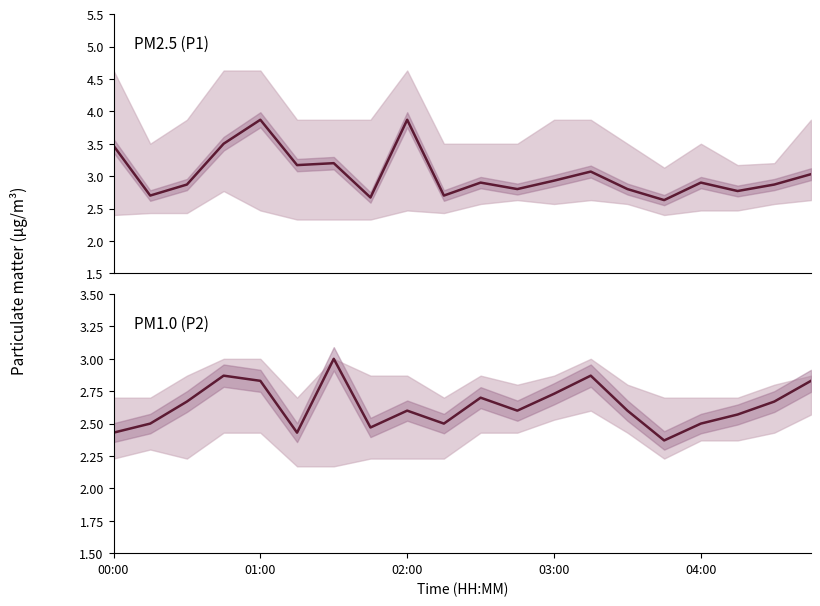

What is the sum of the P2 (PM1.0) values at 9 and 16?

5.0